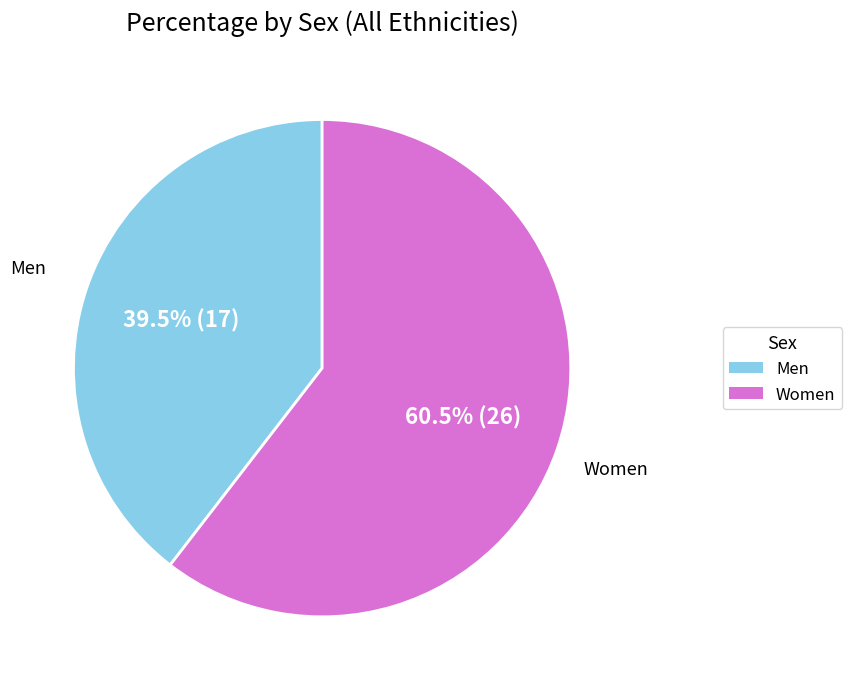

Which has a higher value, Men or Women?

Women